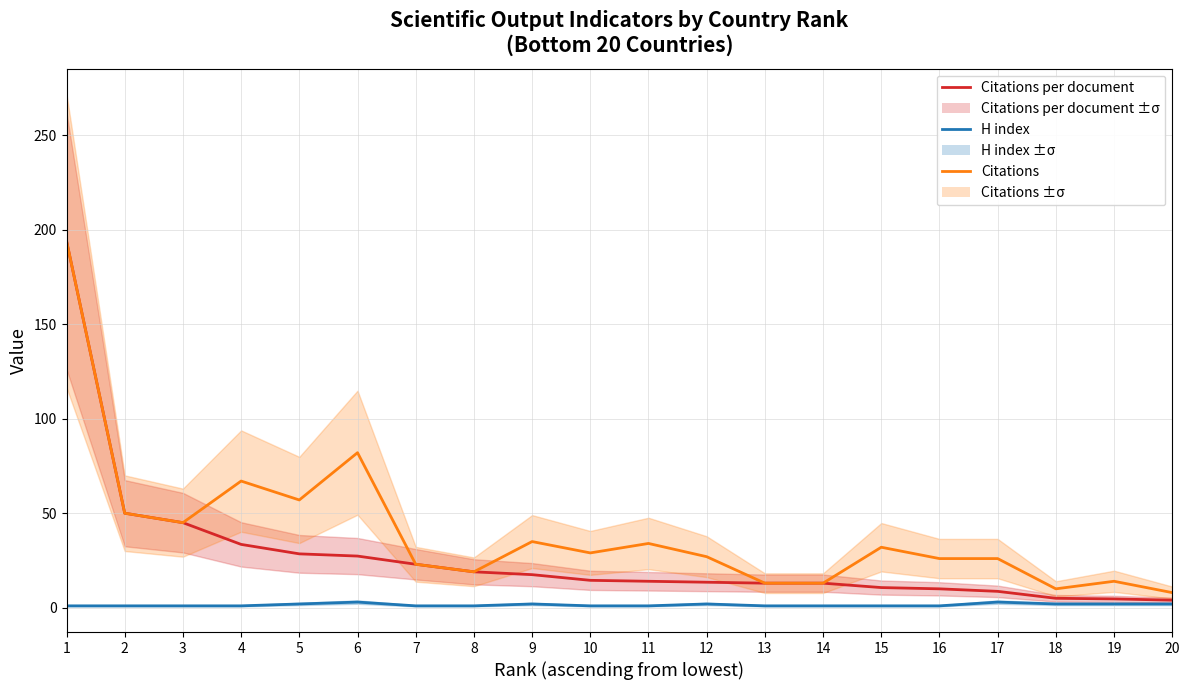

Is it true that H index equals 1.4 at 8?

False